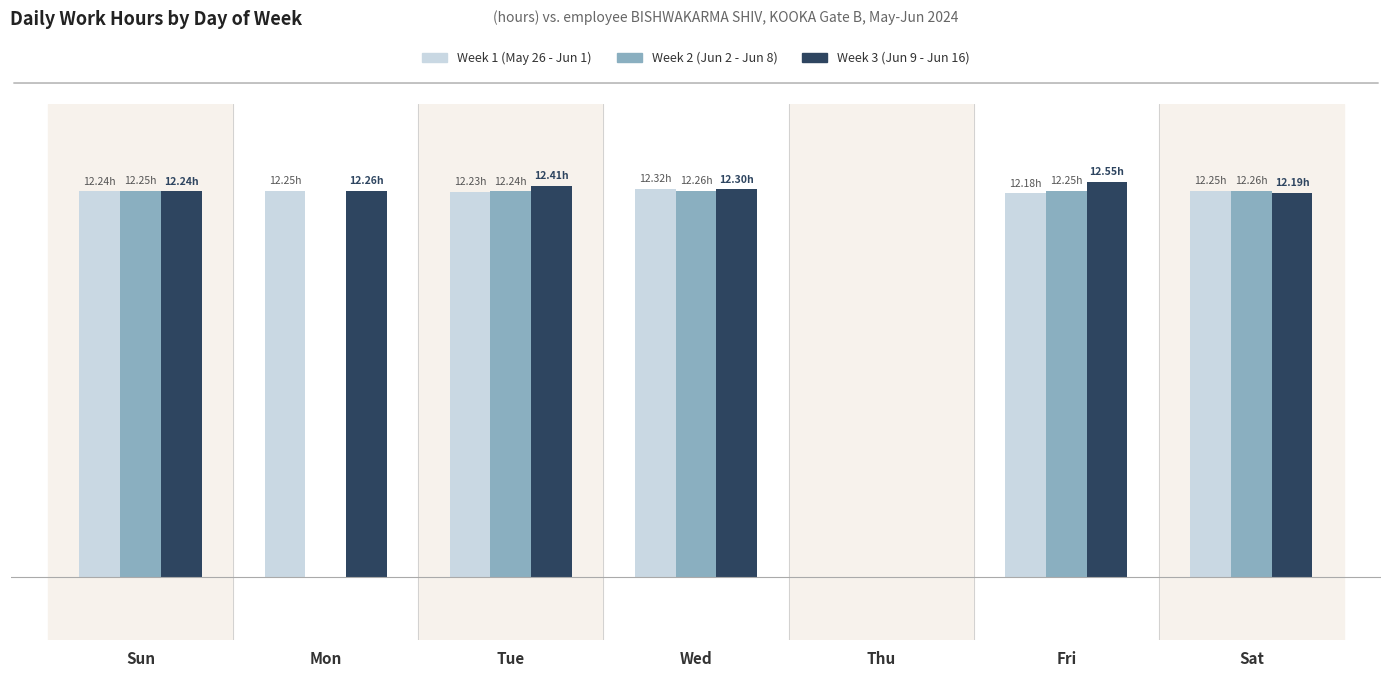

What are all the series names shown in the legend?

Week 1 (May 26 - Jun 1), Week 2 (Jun 2 - Jun 8), Week 3 (Jun 9 - Jun 16)